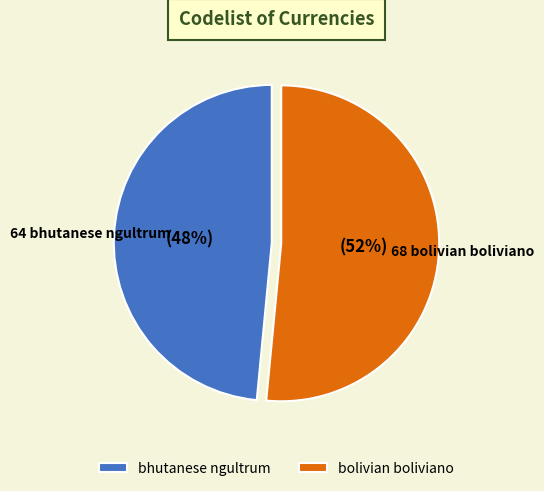

Does any single category account for the majority?

Yes